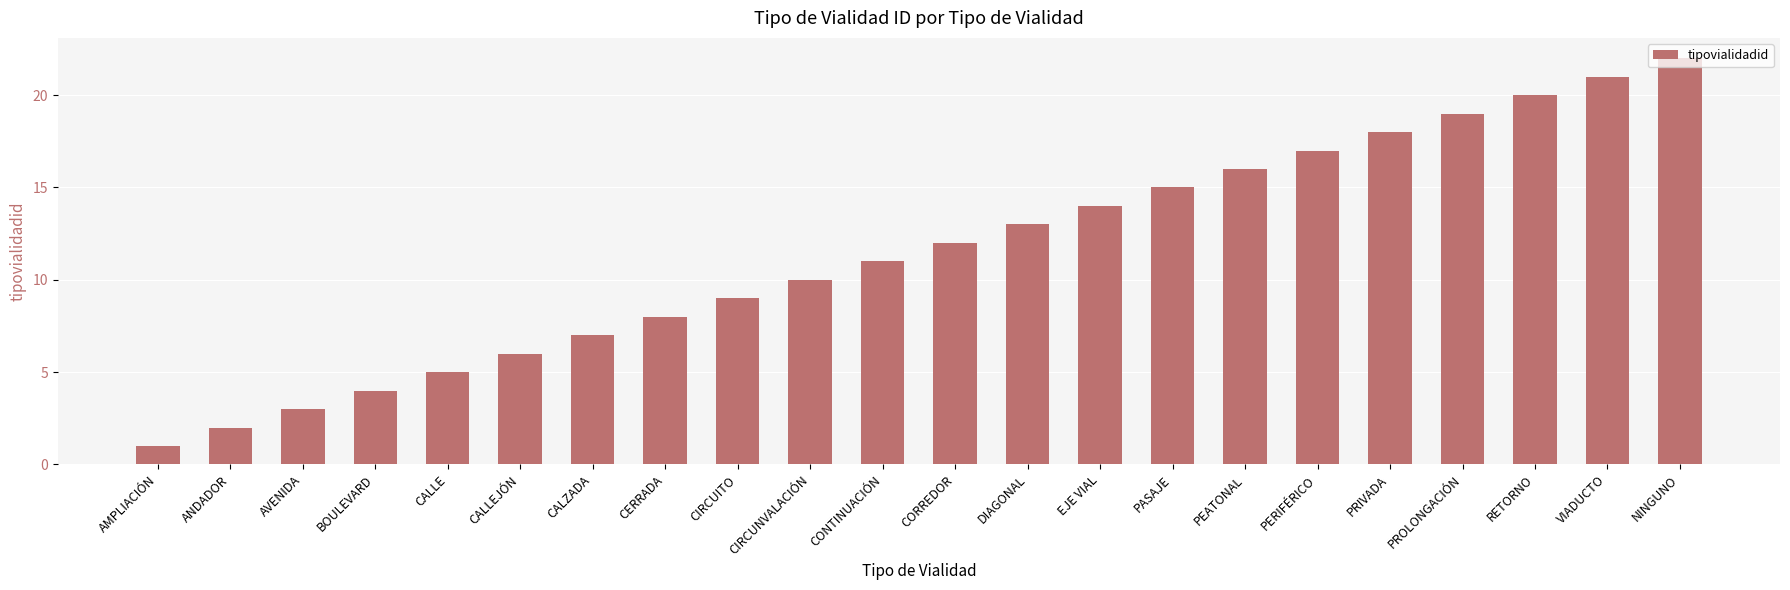

Read the value at CALLEJÓN, to the nearest 5.

5